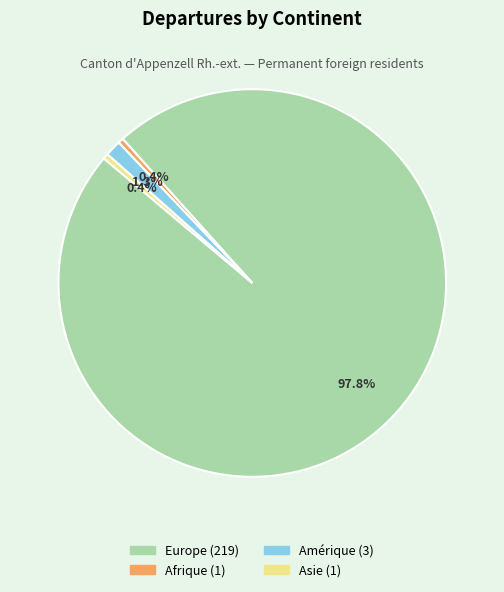

Is there a majority slice in this chart?

Yes